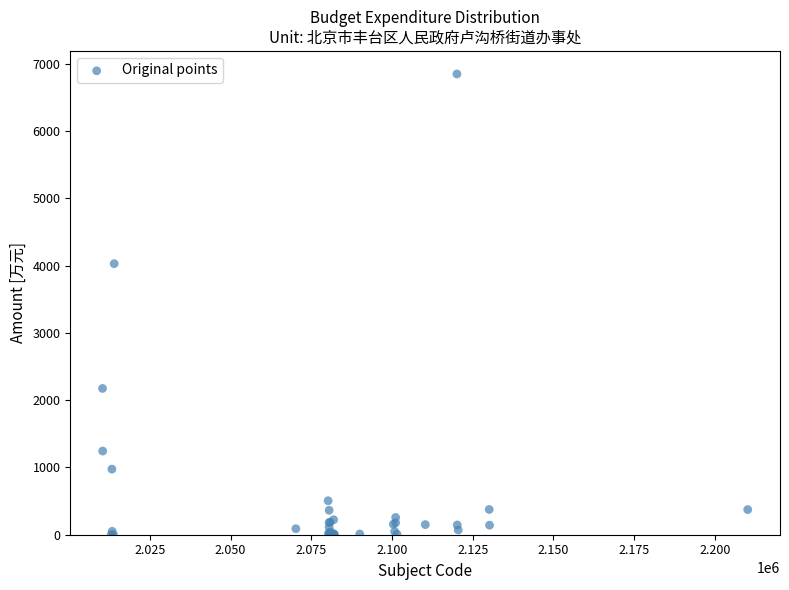

What Y value in the scatter plot is closest to 3426?

4030.3